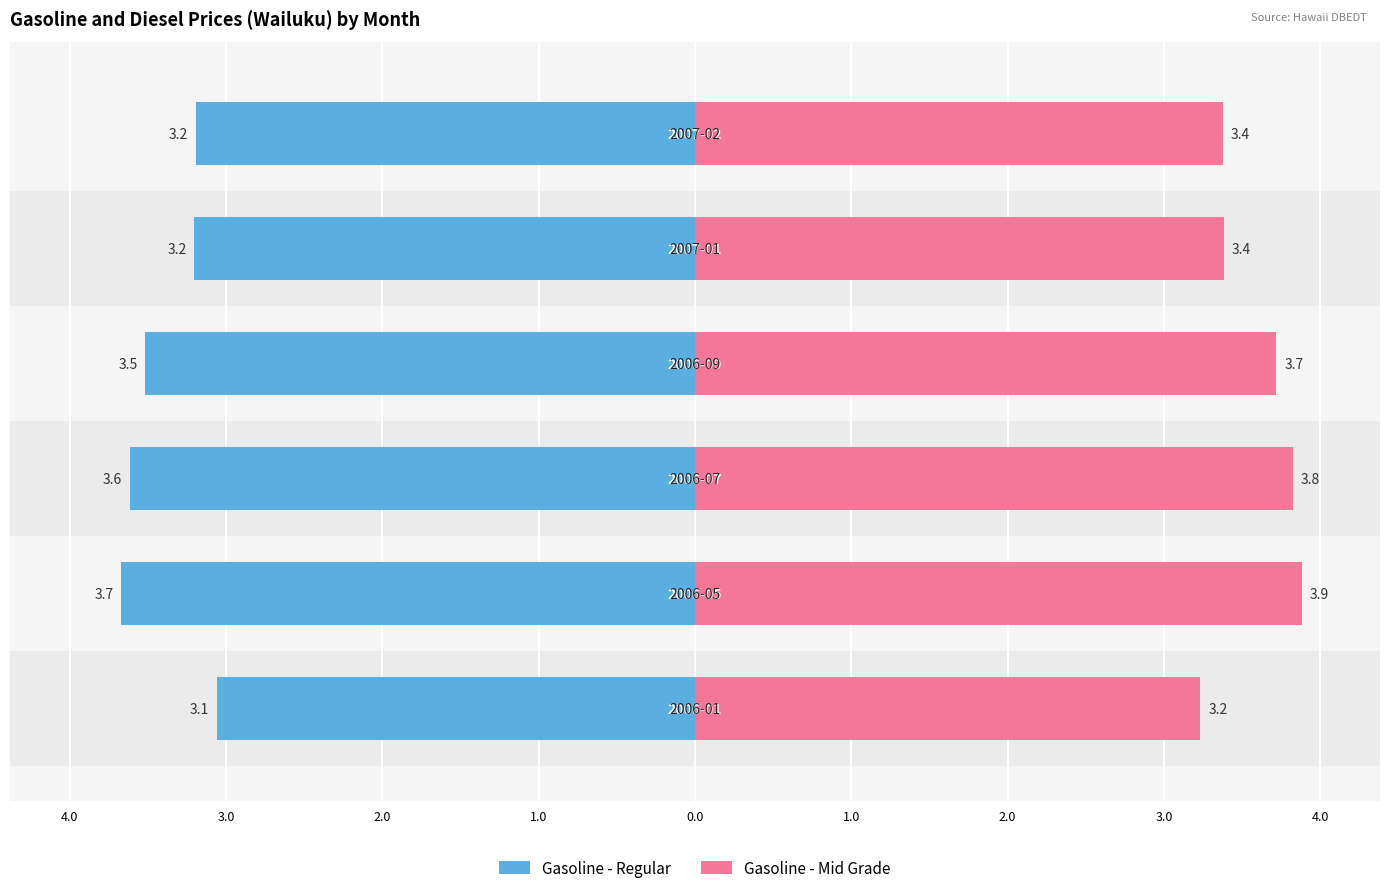

What is the minimum value shown in the chart?

-3.7